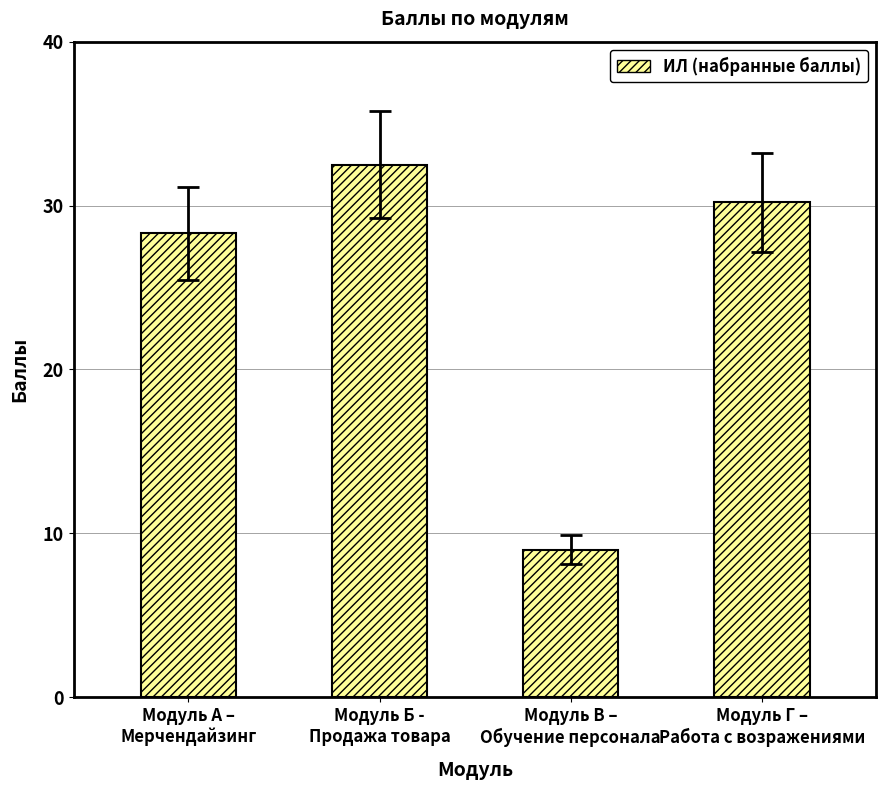

What position from the right is Модуль В –
Обучение персонала?

2